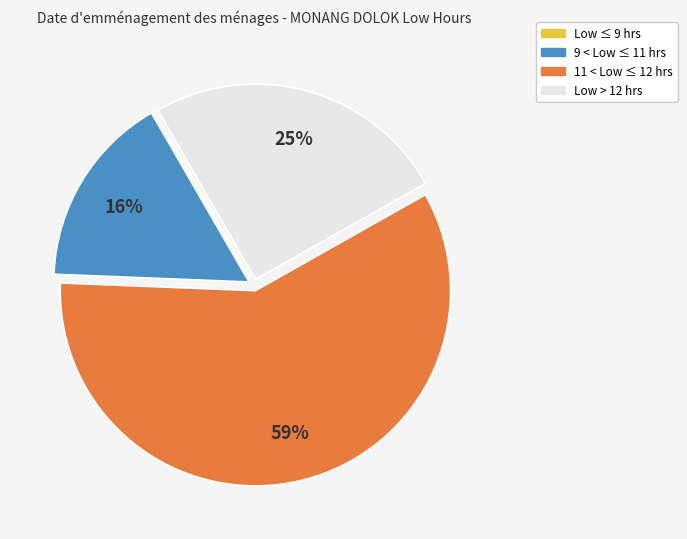

To the nearest percent, what is the difference between the largest and smallest slice percentages?

59%